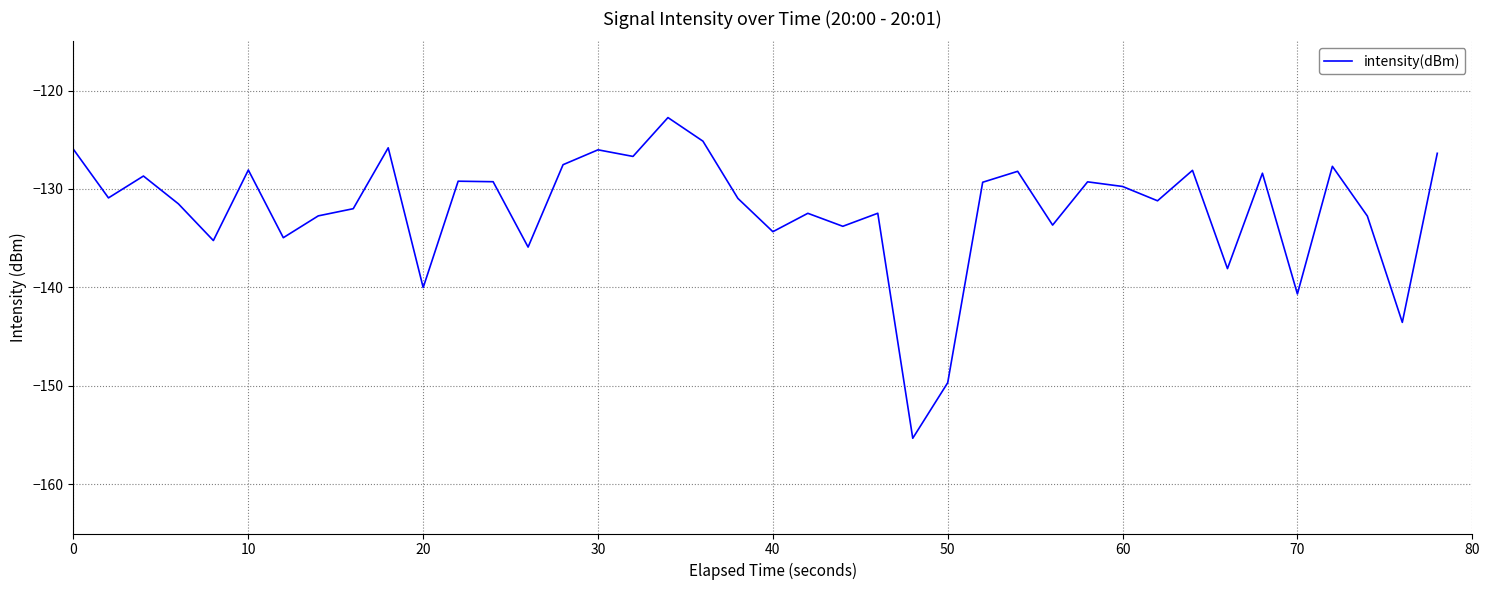

What is the maximum value shown in the chart?

-122.7